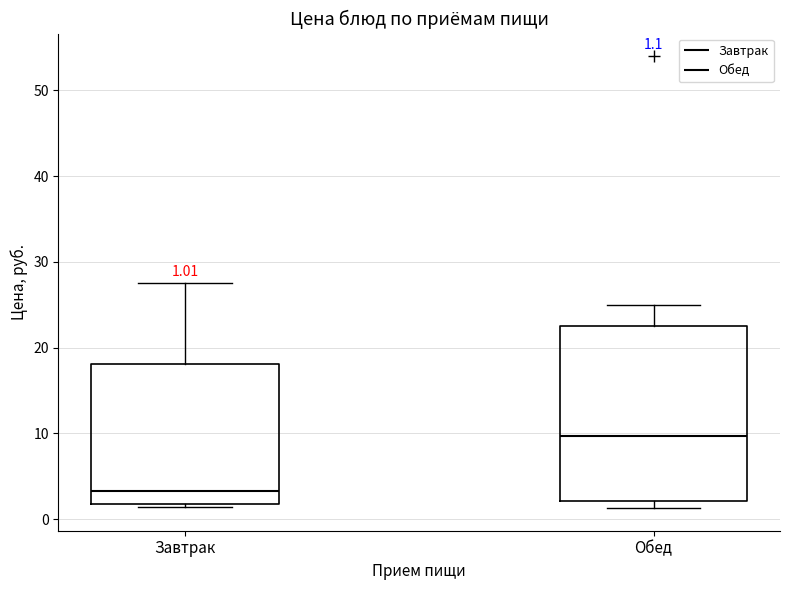

Which box is the tallest, from its lower edge to its upper edge?

Обед